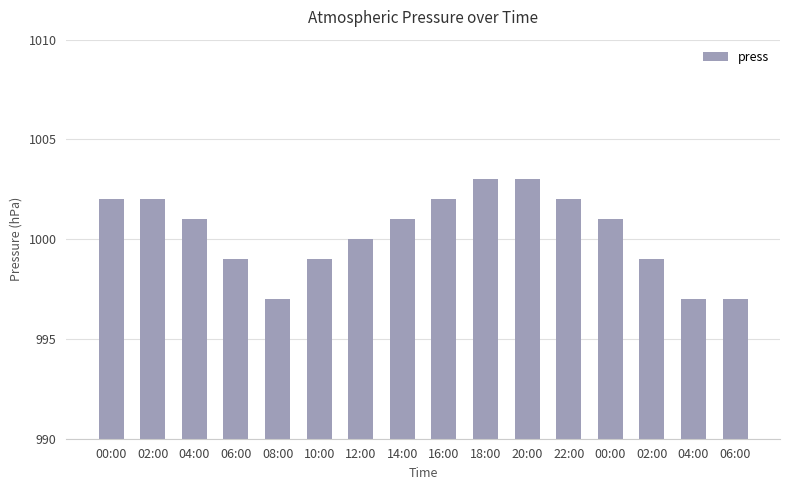

What is the greatest value displayed?

1003